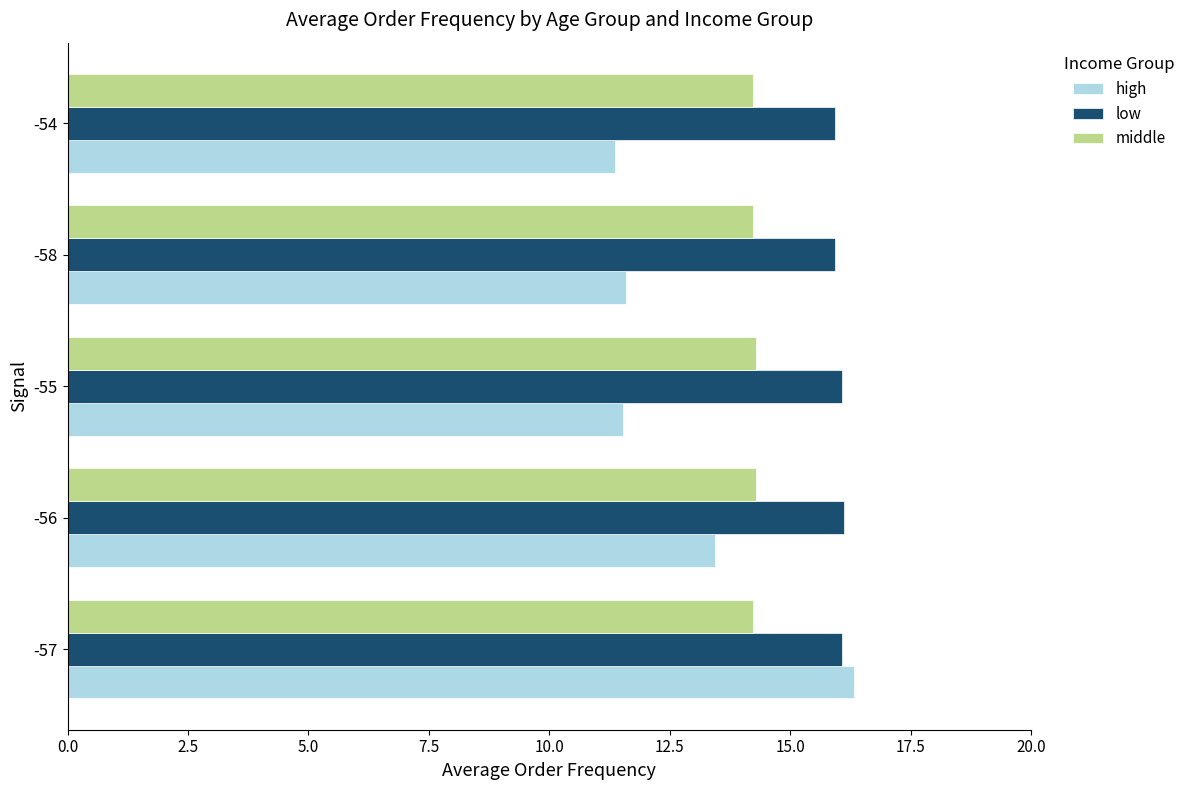

What is the difference between the highest and lowest values at -58?

4.3